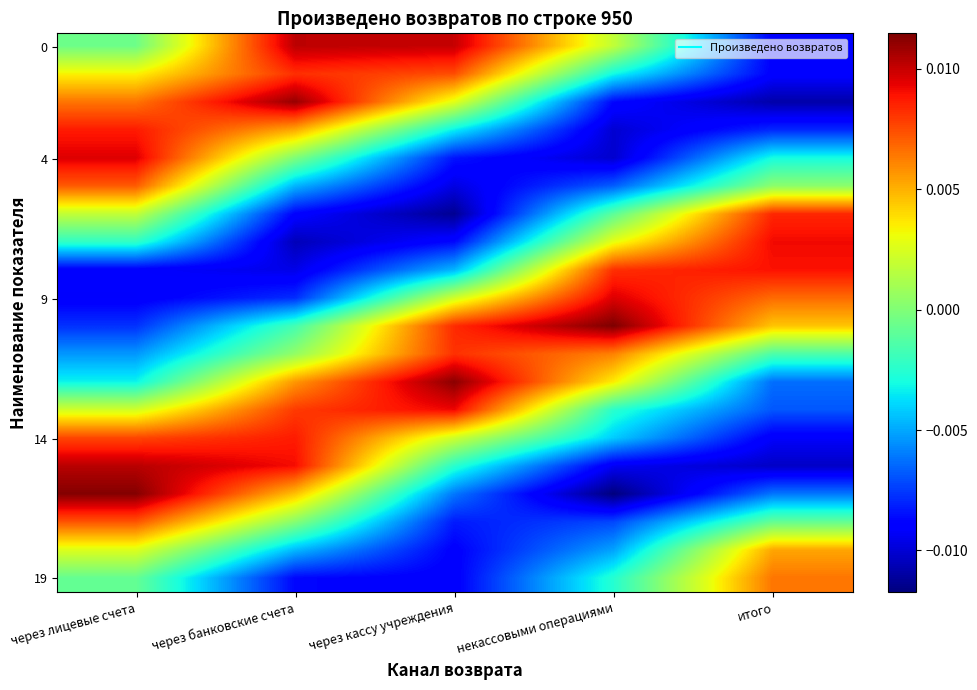

Between через кассу учреждения and через банковские счета, which is larger?

через банковские счета